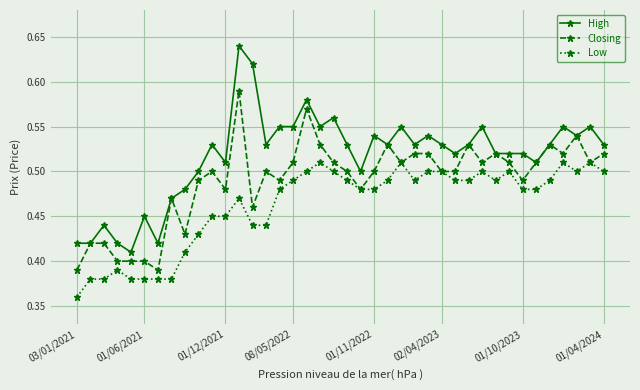

True or false: High and Low cross at least once.

False